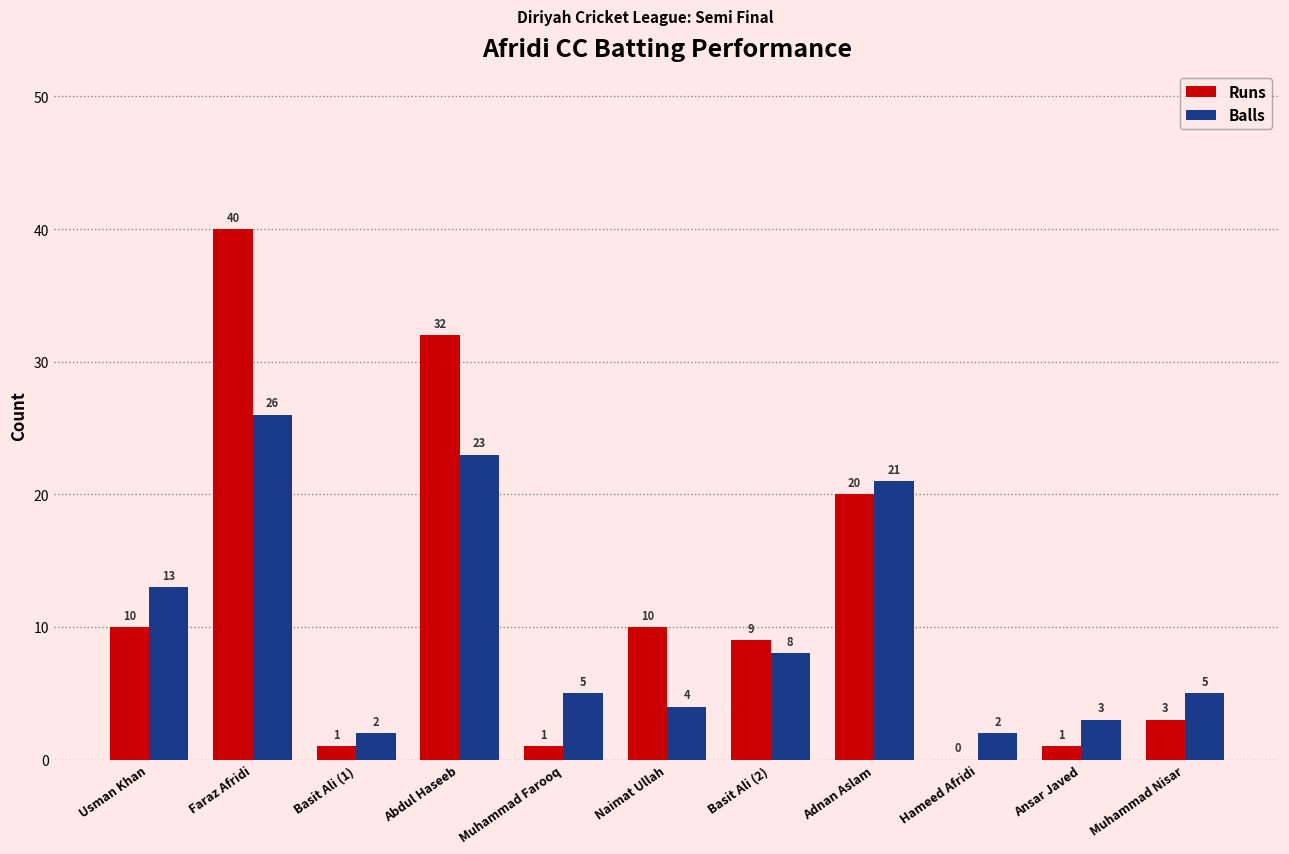

Reading left to right, what are all the values shown in this chart?

Runs: 10	40	1	32	1	10	9	20	0	1	3
Balls: 13	26	2	23	5	4	8	21	2	3	5